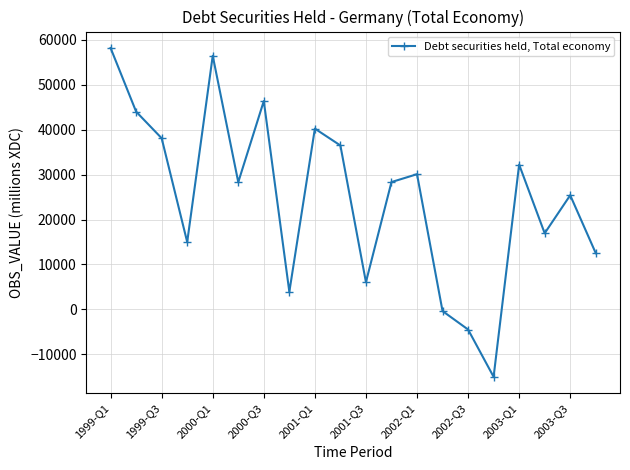

What is the difference between the second highest and minimum values?

71490